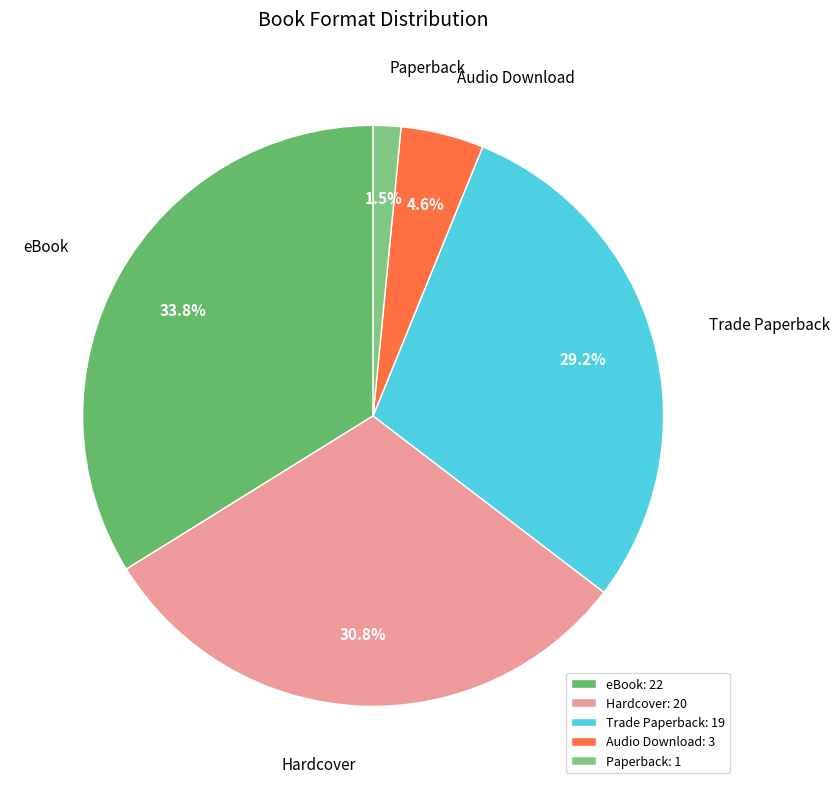

Is there any slice that represents more than half of the pie?

No